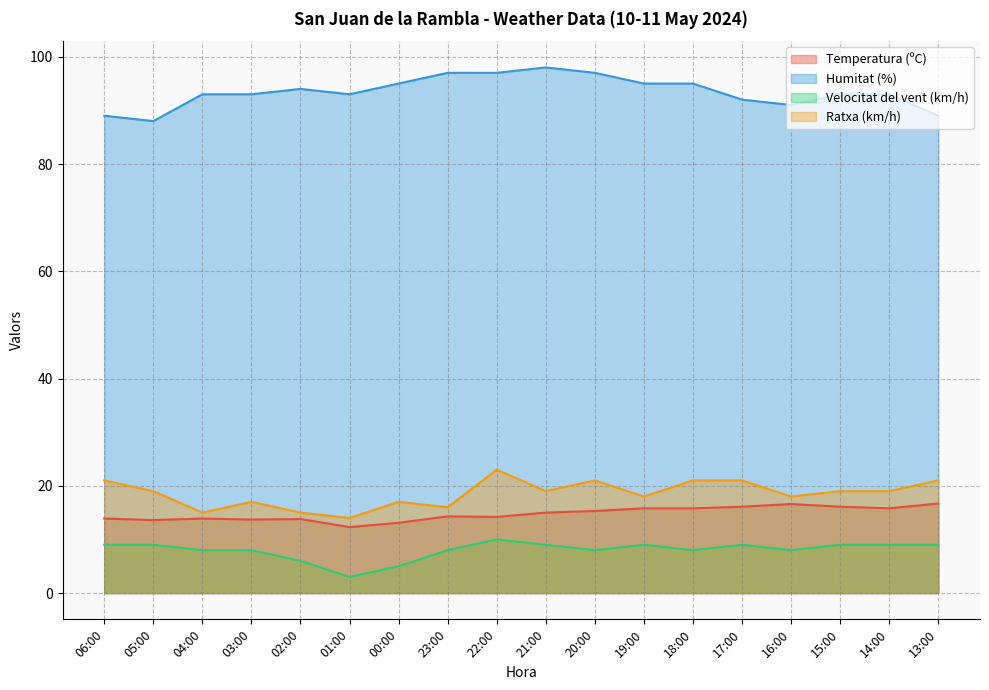

Which category has the lowest value in the Ratxa (km/h) series?

01:00